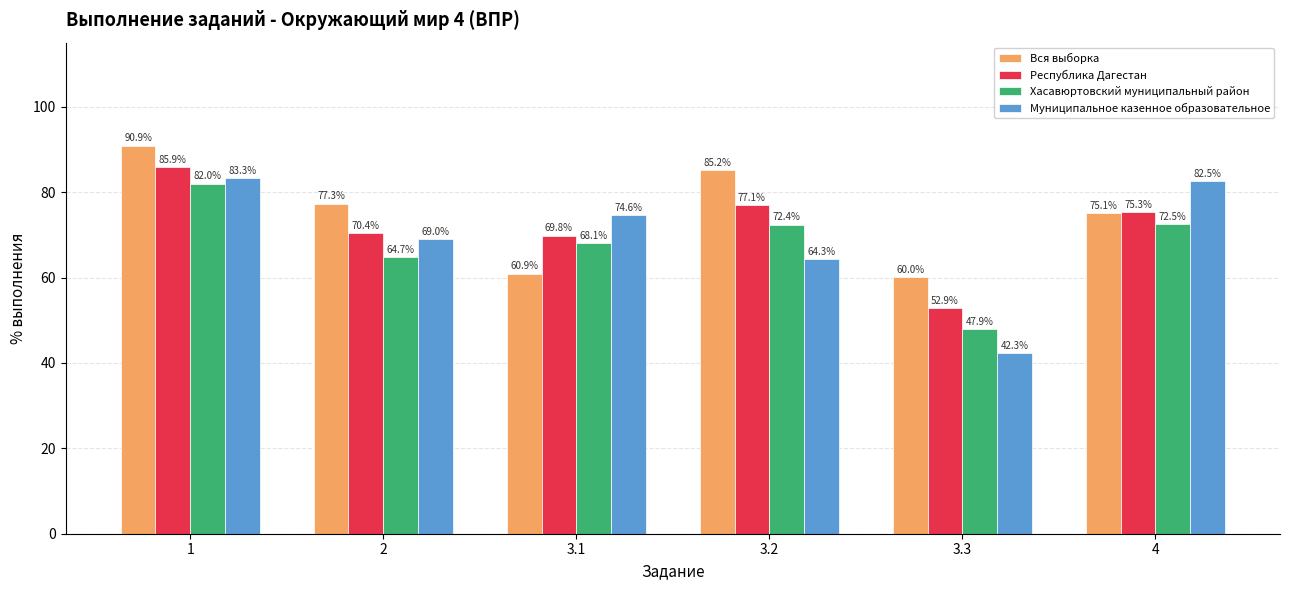

At 3.1, list the series in order from smallest to largest.

Вся выборка, Хасавюртовский муниципальный район, Республика Дагестан, Муниципальное казенное образовательное